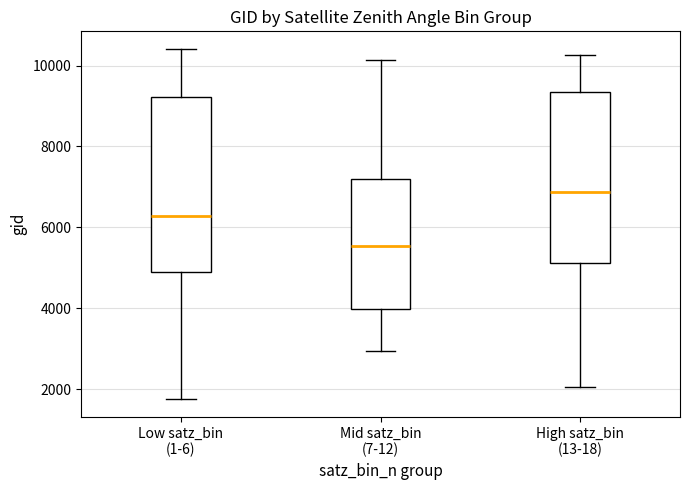

Which box has the highest median line?

High satz_bin (13-18)